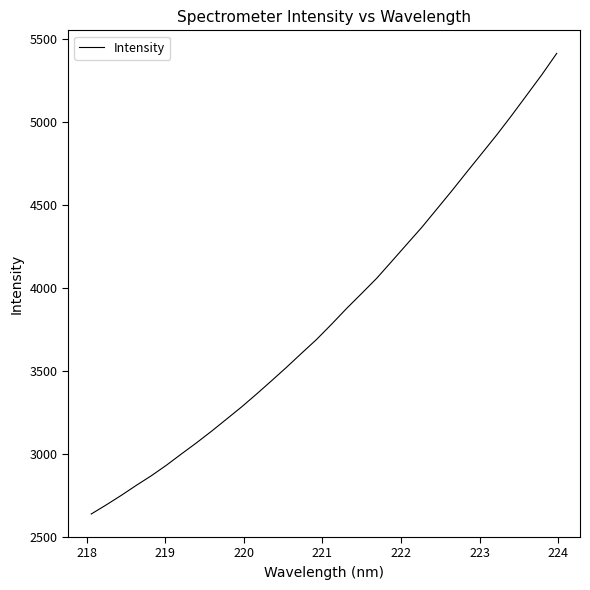

What is the minimum value shown in the chart?

2637.3